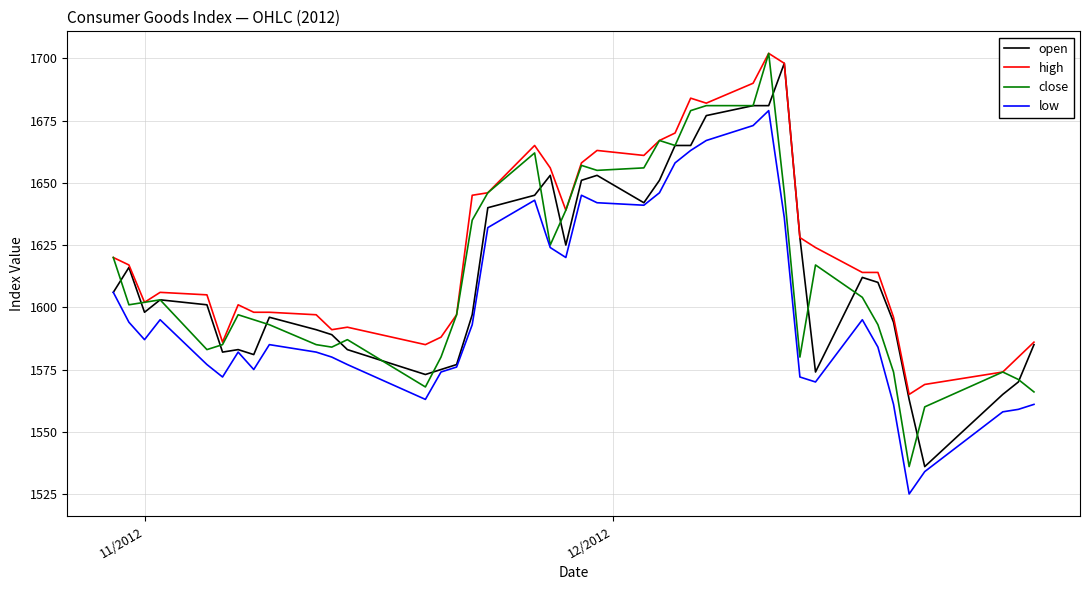

True or false: open has more than 1 points higher than both neighbors.

True